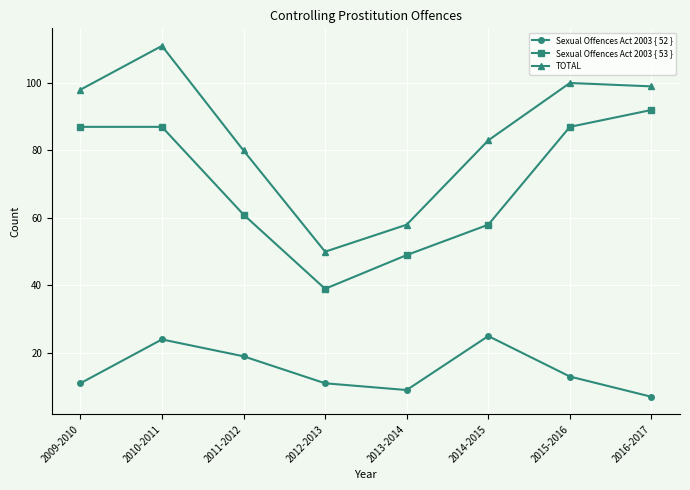

At 2010-2011, list the series in order from largest to smallest.

TOTAL, Sexual Offences Act 2003 { 53 }, Sexual Offences Act 2003 { 52 }